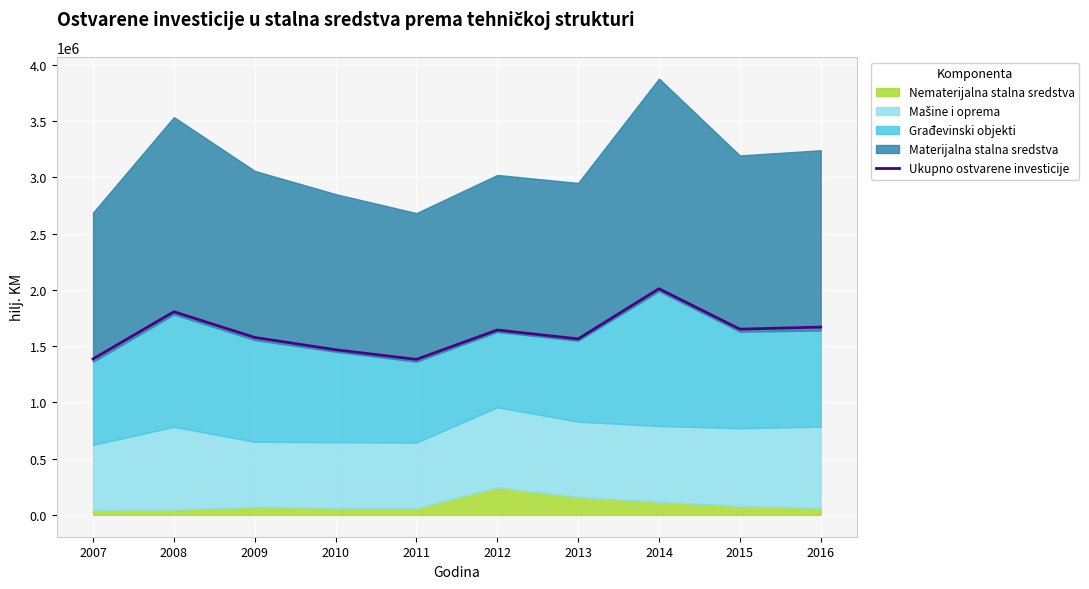

Reading left to right, what are all the values shown in this chart?

1385836	1804865	1576788	1467272	1381648	1642693	1563825	2009430	1650506	1668689